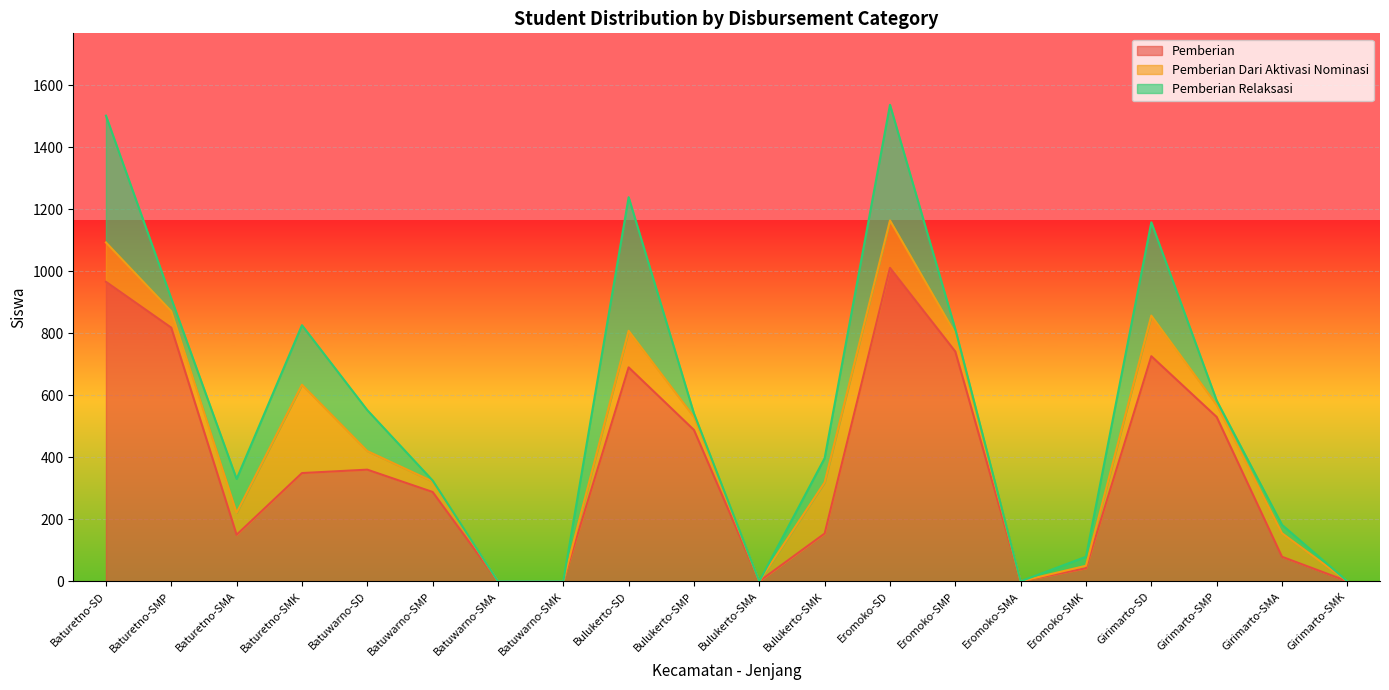

What is the total value across all series at Baturetno-SMK?

826